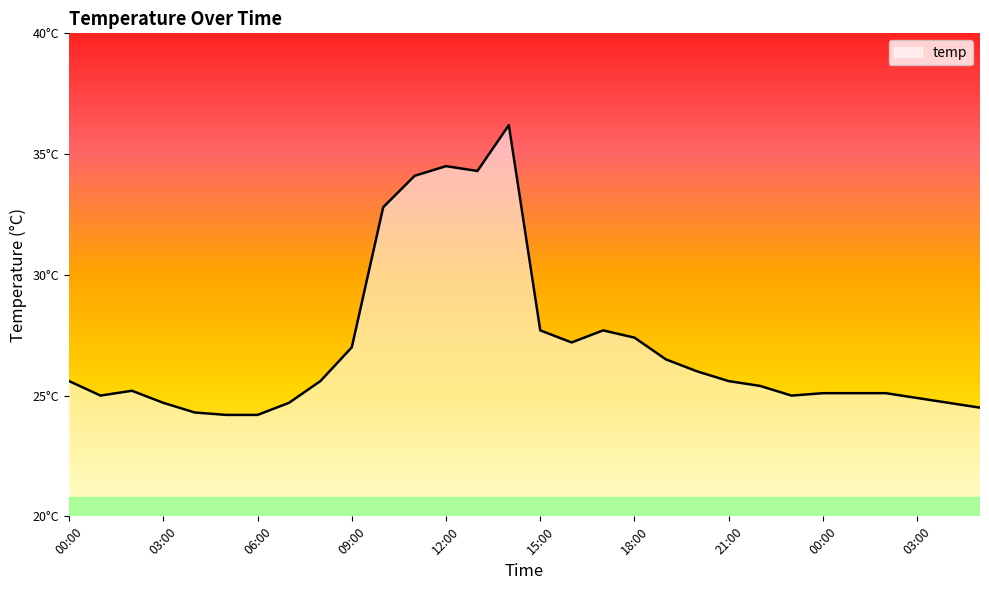

Does the chart have visible grid lines?

No